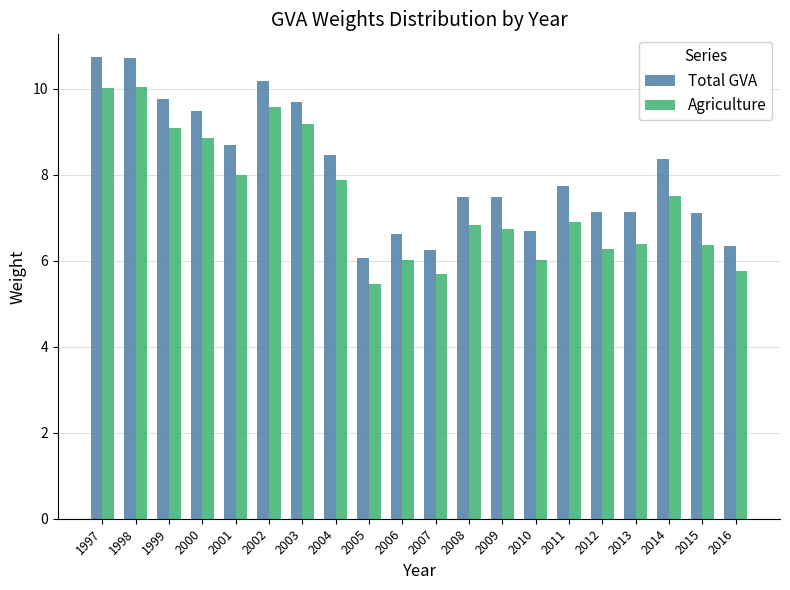

Count the number of categories in the chart.

20